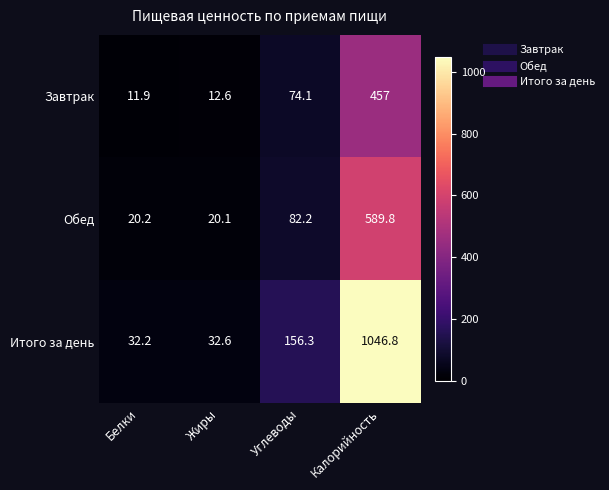

Reading right to left, what are all the values shown in this chart?

Завтрак: Калорийность=457.0	Углеводы=74.1	Жиры=12.6	Белки=11.9
Обед: Калорийность=589.8	Углеводы=82.2	Жиры=20.1	Белки=20.2
Итого за день: Калорийность=1046.8	Углеводы=156.3	Жиры=32.6	Белки=32.2